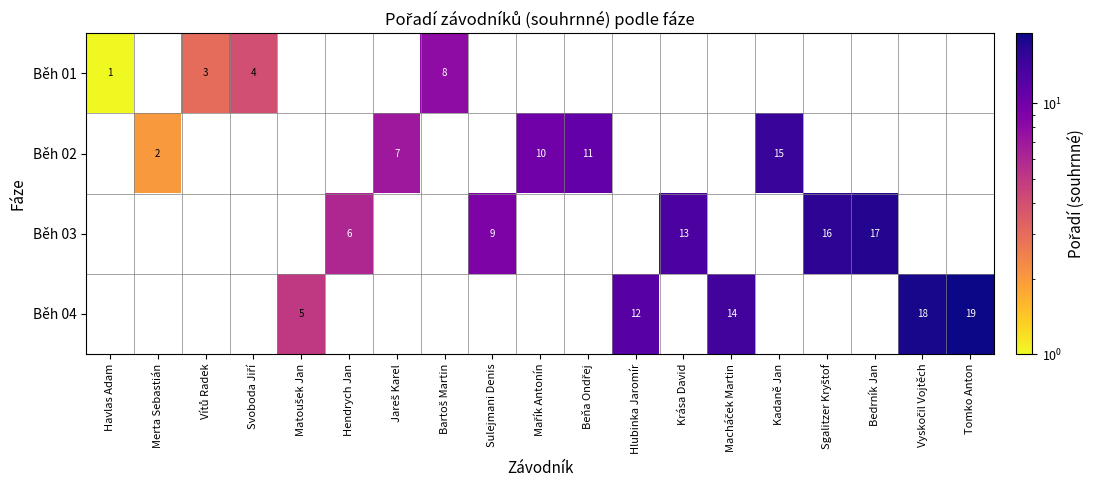

How many distinct data groups are displayed?

4